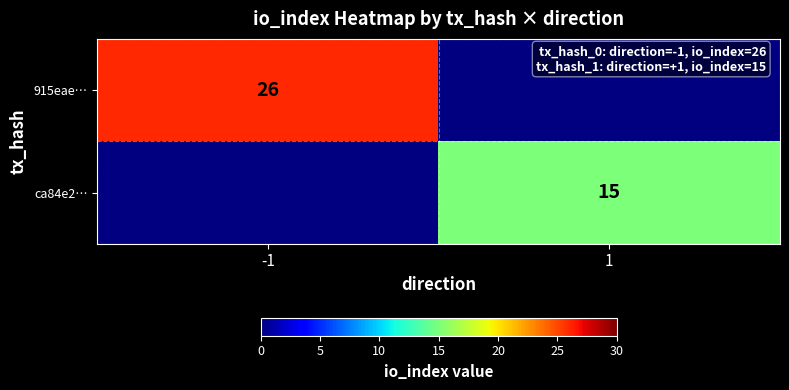

Is the value of 915eae… at -1 greater than the value of ca84e2… at 1?

Yes